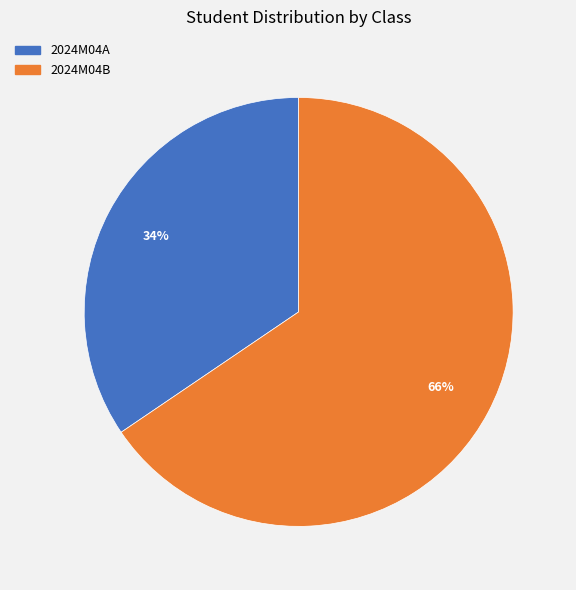

To the nearest percent, what is the average slice percentage?

50%